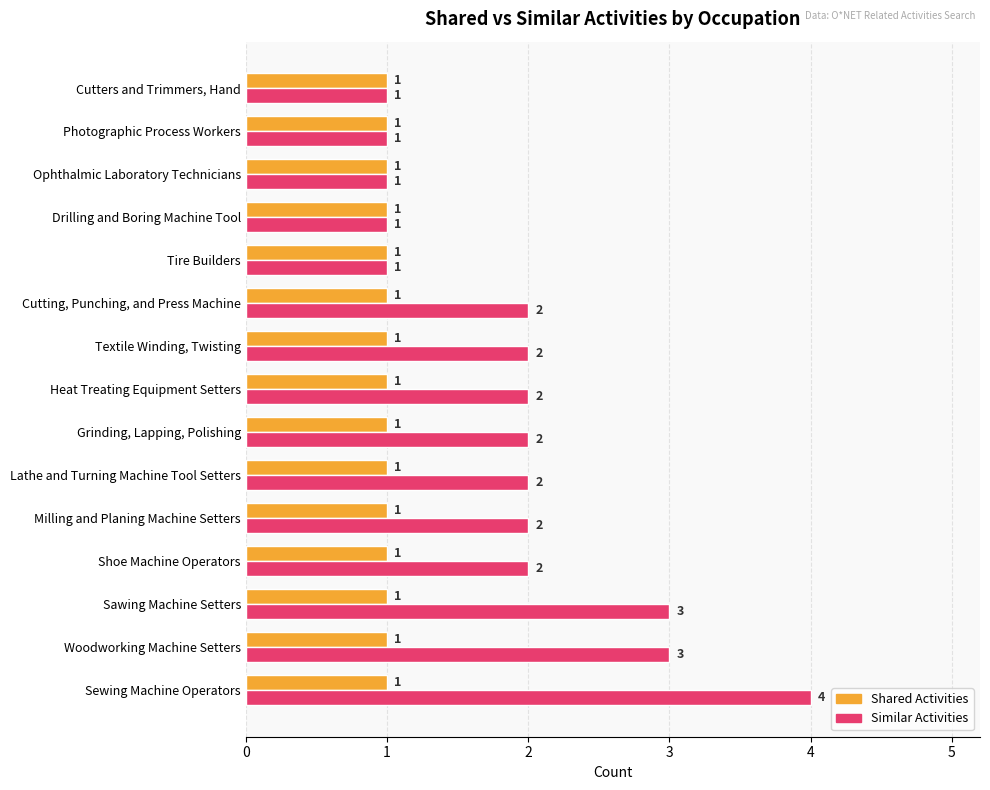

List the series in order of their peak value, highest first.

Similar Activities, Shared Activities